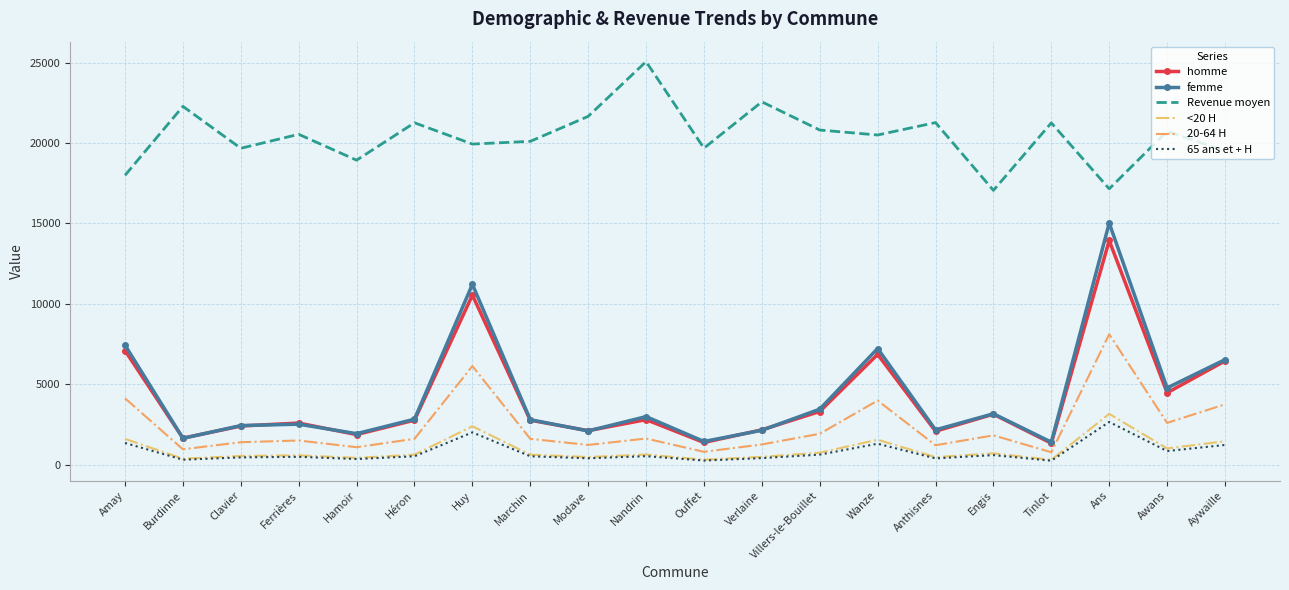

What is the spread (max minus min) of values at Villers-le-Bouillet?

20173.4